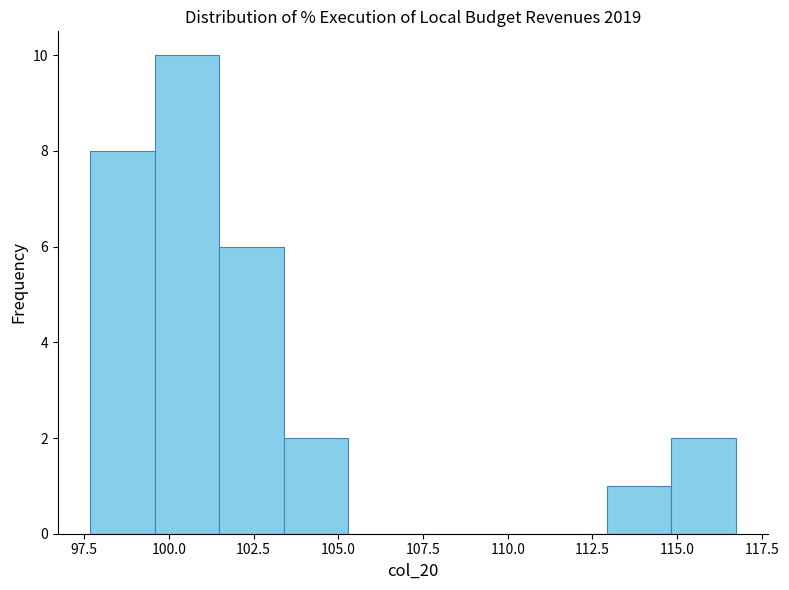

Around what value on the x-axis is the tallest bar? Give the approximate position of its centre, as read against the axis.

100.5